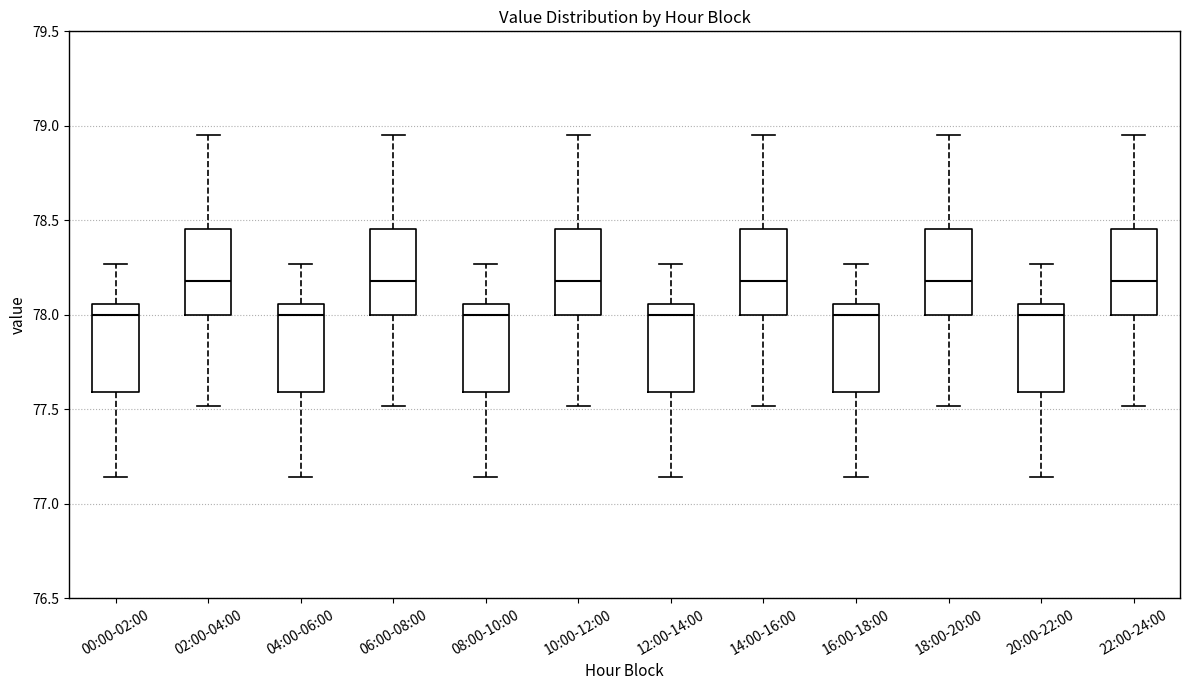

Reading left to right, read every box against the y-axis: the position of its median line, the range the box covers, and the ends of its whiskers. The values are not printed on the chart, so give them approximately, as read against the axis.

00:00-02:00: median 78.00, box 77.60 to 78.05, whiskers 77.15 to 78.25
02:00-04:00: median 78.20, box 78.00 to 78.45, whiskers 77.50 to 78.95
04:00-06:00: median 78.00, box 77.60 to 78.05, whiskers 77.15 to 78.25
06:00-08:00: median 78.20, box 78.00 to 78.45, whiskers 77.50 to 78.95
08:00-10:00: median 78.00, box 77.60 to 78.05, whiskers 77.15 to 78.25
10:00-12:00: median 78.20, box 78.00 to 78.45, whiskers 77.50 to 78.95
12:00-14:00: median 78.00, box 77.60 to 78.05, whiskers 77.15 to 78.25
14:00-16:00: median 78.20, box 78.00 to 78.45, whiskers 77.50 to 78.95
16:00-18:00: median 78.00, box 77.60 to 78.05, whiskers 77.15 to 78.25
18:00-20:00: median 78.20, box 78.00 to 78.45, whiskers 77.50 to 78.95
20:00-22:00: median 78.00, box 77.60 to 78.05, whiskers 77.15 to 78.25
22:00-24:00: median 78.20, box 78.00 to 78.45, whiskers 77.50 to 78.95